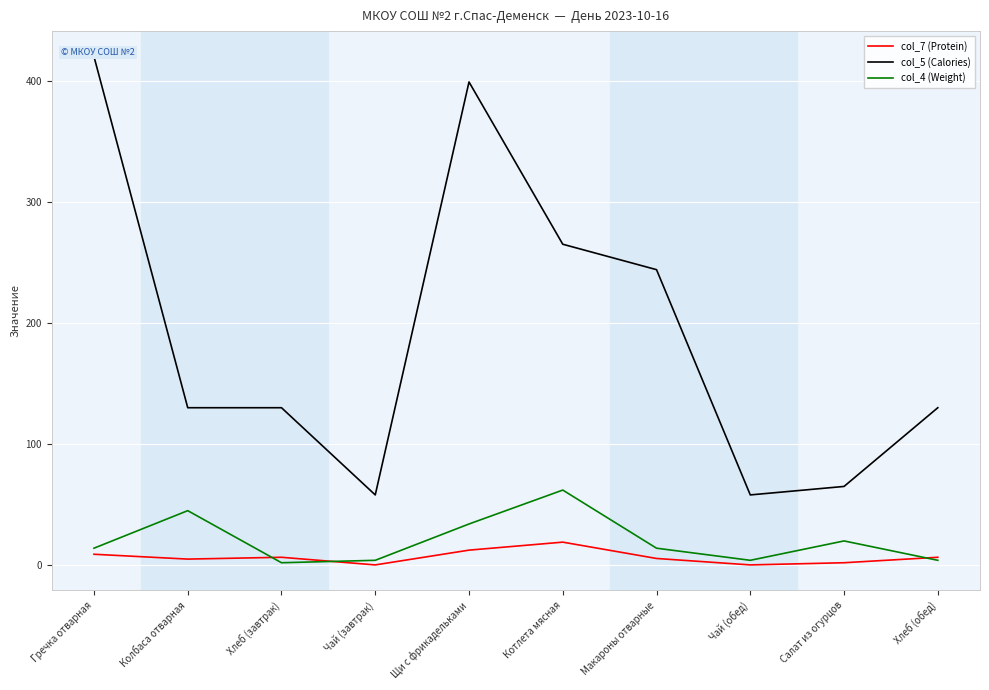

List the series in order of their peak value, lowest first.

col_7 (Protein), col_4 (Weight), col_5 (Calories)